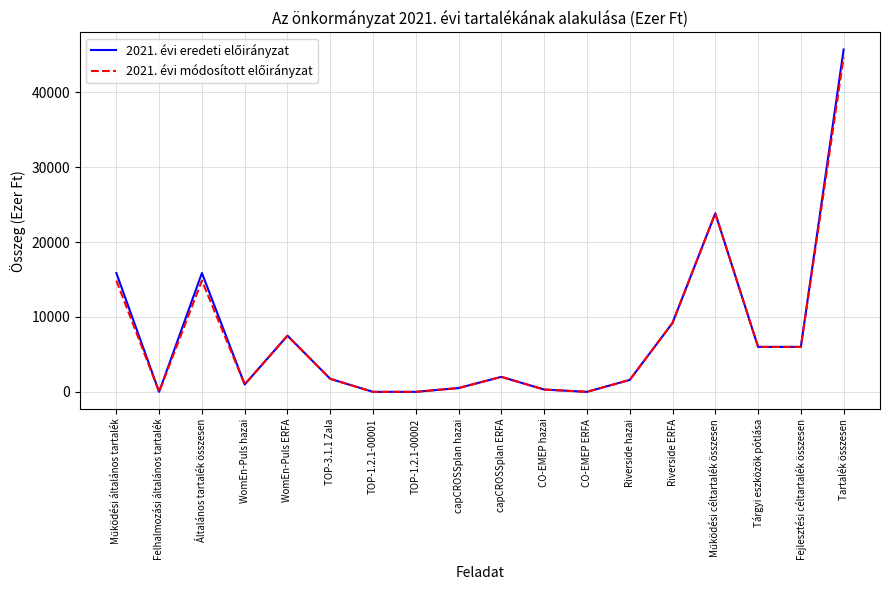

What is the maximum value shown in the chart?

45691